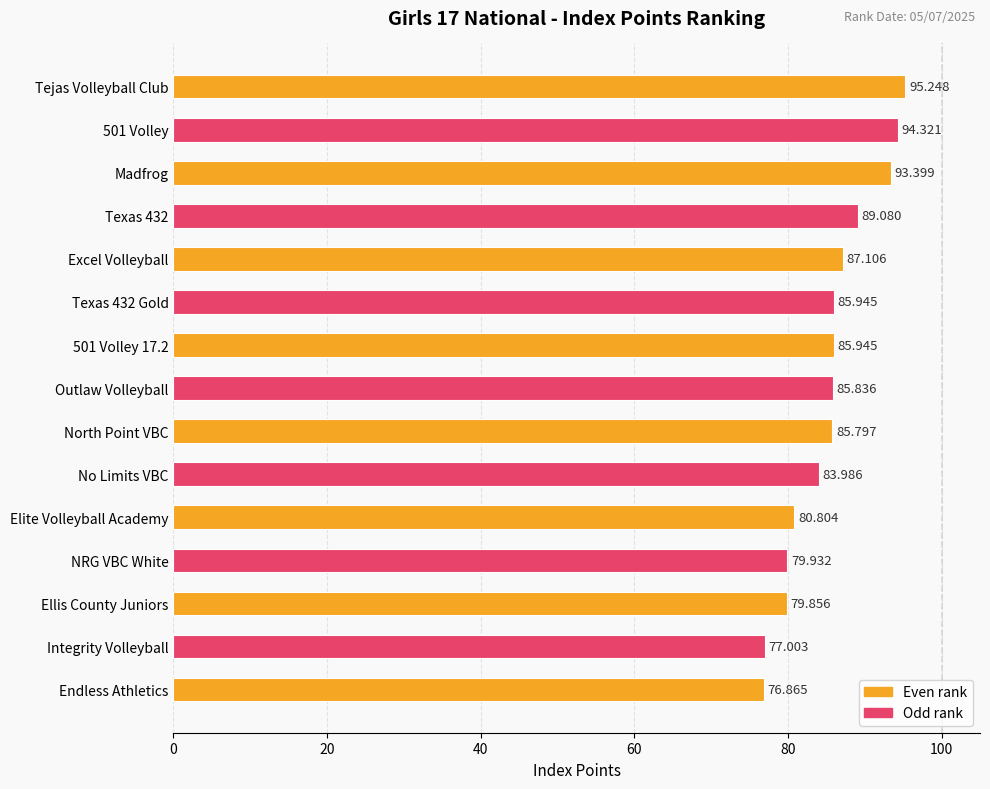

Between Integrity Volleyball and Elite Volleyball Academy, which is larger?

Elite Volleyball Academy